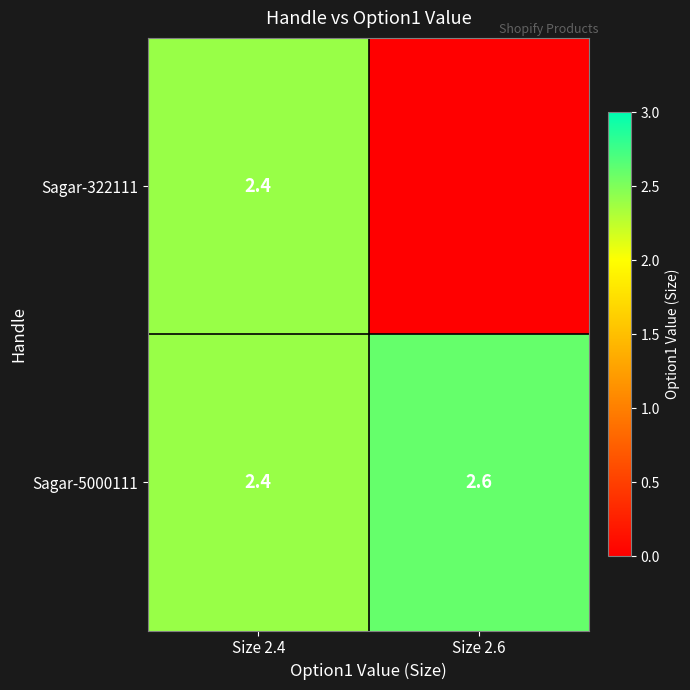

What is the maximum value for Sagar-5000111?

2.6